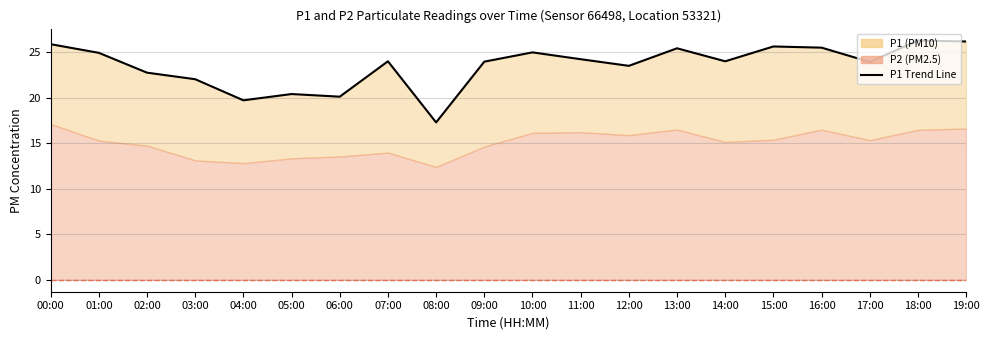

What position from the right is 15:00?

5